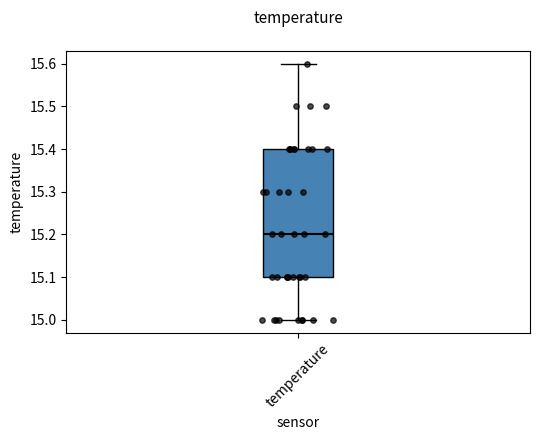

Read this box plot against the y-axis: the position of the median line, the range covered by the box, and the ends of both whiskers. The values are not printed on the chart, so give them approximately, as read against the axis.

median 15.2, box 15.1 to 15.4, whiskers 15.0 to 15.6